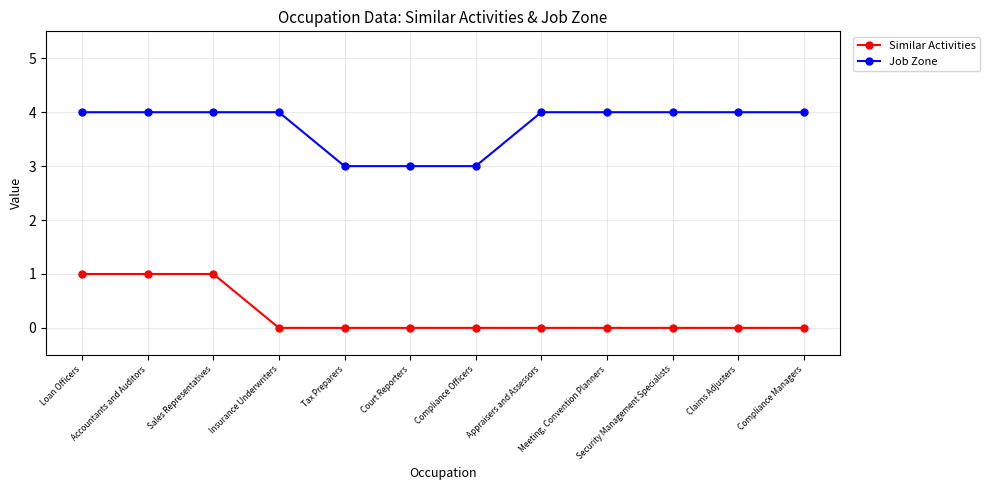

What is the total value across all series at Compliance Managers?

4